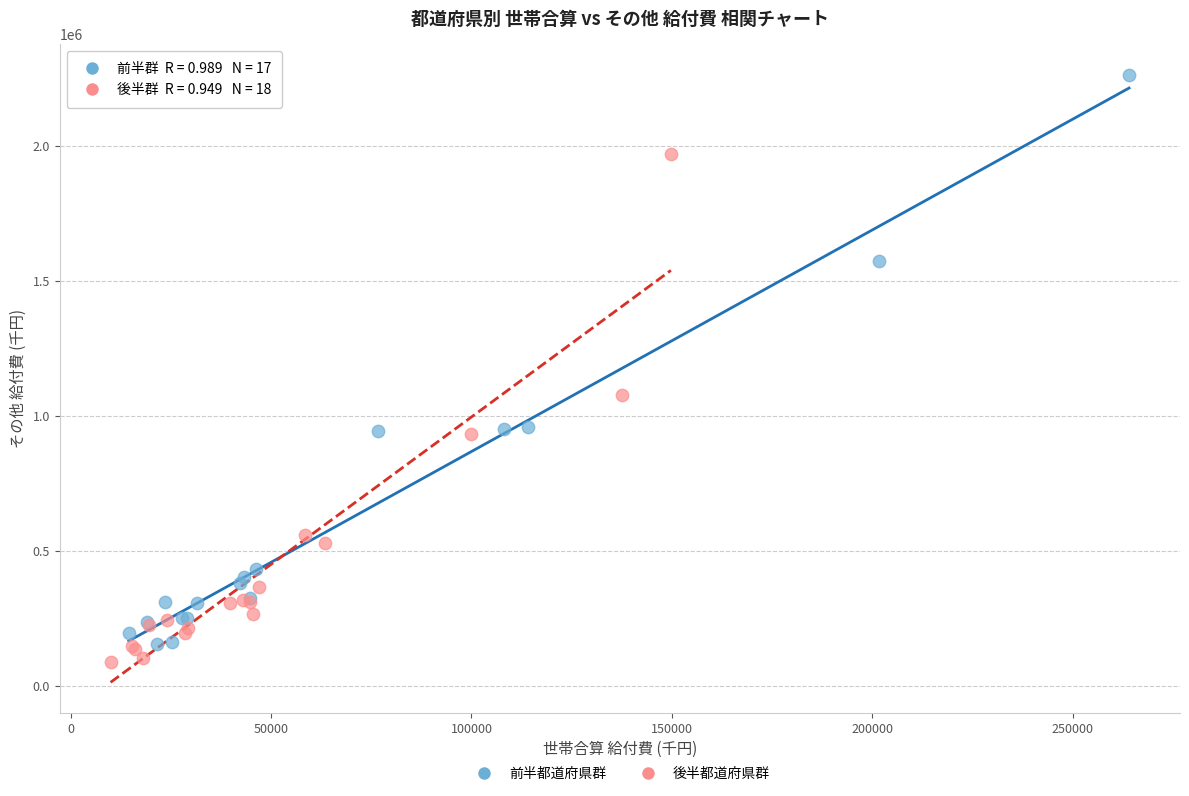

Which series has the widest spread of Y values?

前半都道府県群